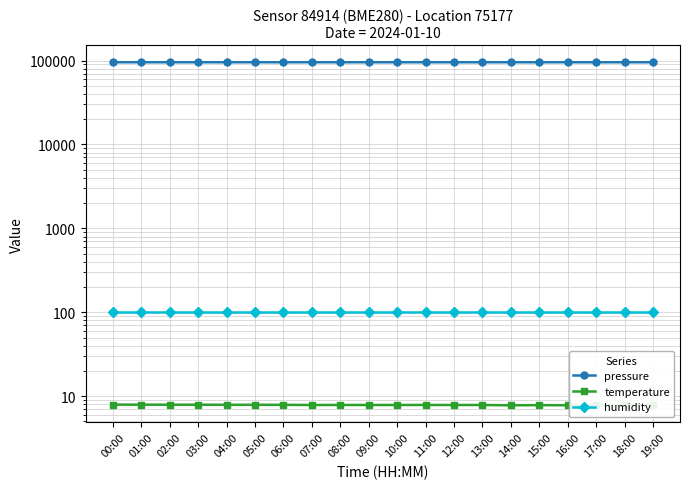

Reading left to right, extract all data points from this chart.

pressure: 00:00=95530.2	01:00=95525.8	02:00=95525.0	03:00=95522.3	04:00=95528.8	05:00=95520.8	06:00=95520.0	07:00=95520.2	08:00=95521.9	09:00=95514.9	10:00=95516.8	11:00=95527.2	12:00=95525.6	13:00=95536.2	14:00=95513.8	15:00=95520.5	16:00=95515.5	17:00=95508.2	18:00=95520.5	19:00=95504.6
temperature: 00:00=7.9	01:00=7.9	02:00=7.9	03:00=7.9	04:00=7.9	05:00=7.9	06:00=7.9	07:00=7.8	08:00=7.9	09:00=7.8	10:00=7.8	11:00=7.9	12:00=7.8	13:00=7.8	14:00=7.8	15:00=7.8	16:00=7.8	17:00=7.8	18:00=7.8	19:00=7.8
humidity: 00:00=100.0	01:00=100.0	02:00=100.0	03:00=100.0	04:00=100.0	05:00=100.0	06:00=100.0	07:00=100.0	08:00=100.0	09:00=100.0	10:00=100.0	11:00=100.0	12:00=100.0	13:00=100.0	14:00=100.0	15:00=100.0	16:00=100.0	17:00=100.0	18:00=100.0	19:00=100.0